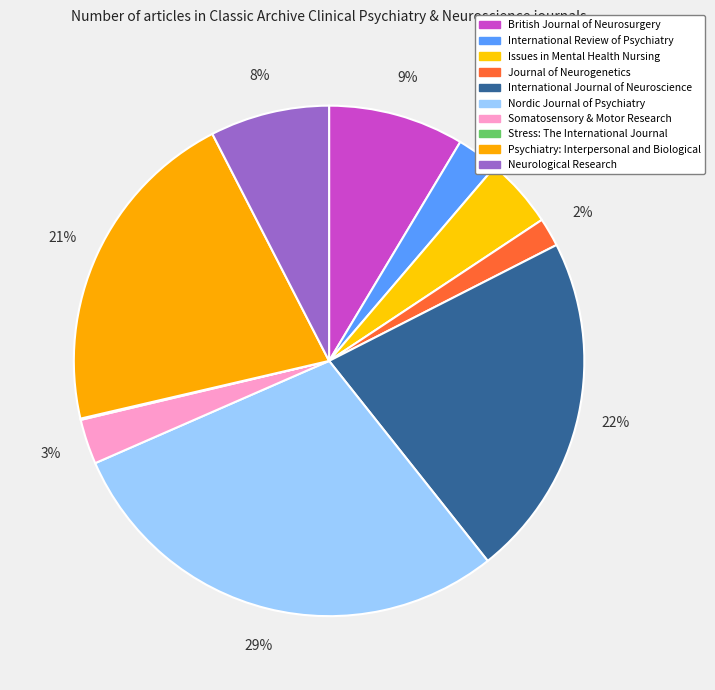

To the nearest percent, what is the difference between the Neurological Research and International Review of Psychiatry slice percentages?

5%